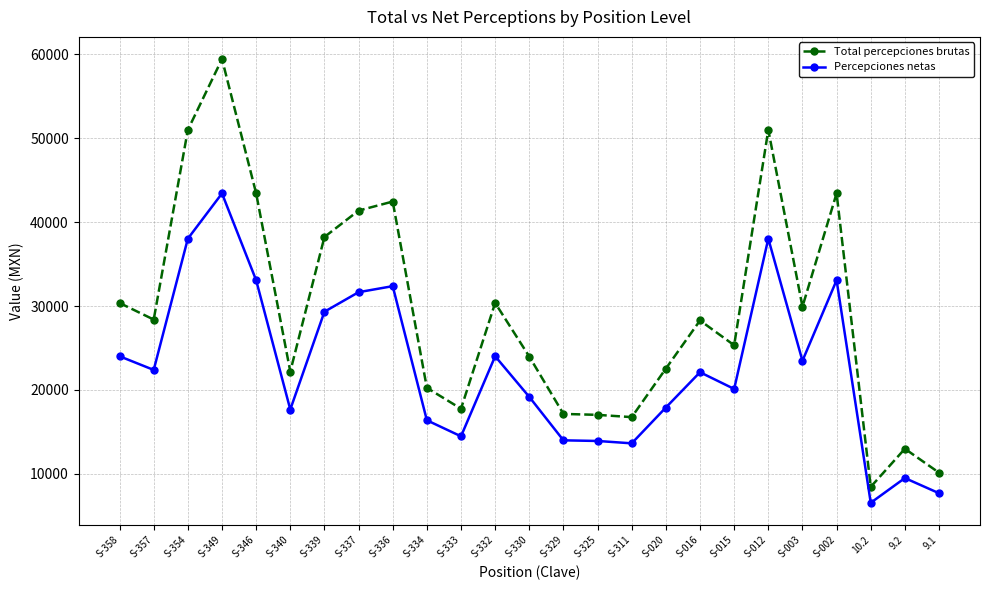

Rank the series by their average value, from lowest to highest.

Percepciones netas, Total percepciones brutas